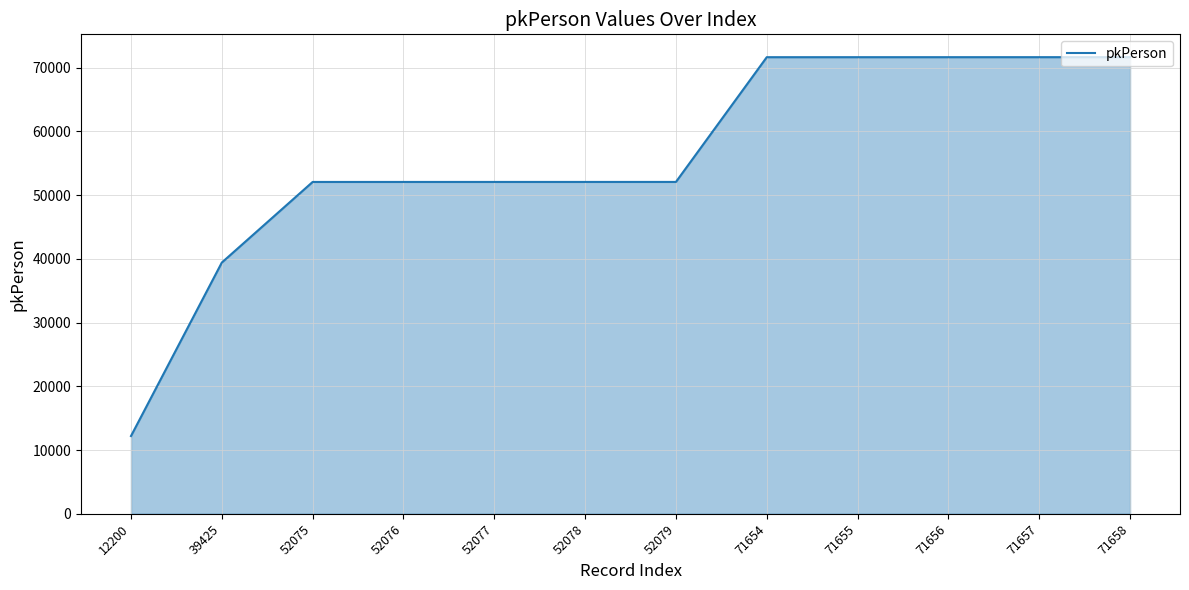

Where is the data nearest to the value 41929?

39425